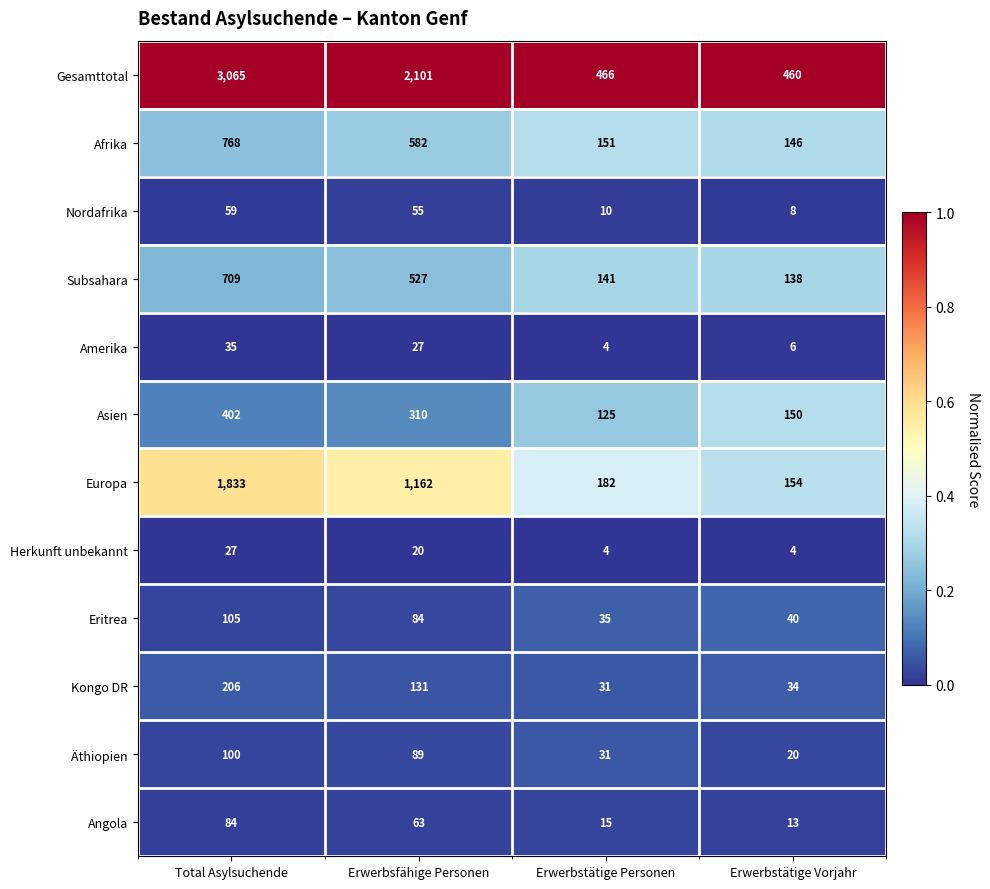

What is the spread (max minus min) of values at Total Asylsuchende?

3038